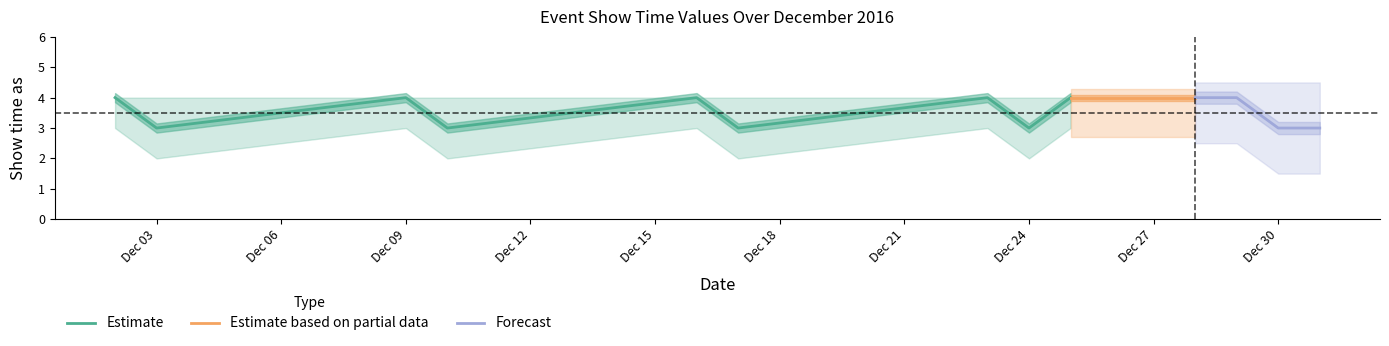

True or false: All Events and Show time as low intersect in this chart.

False